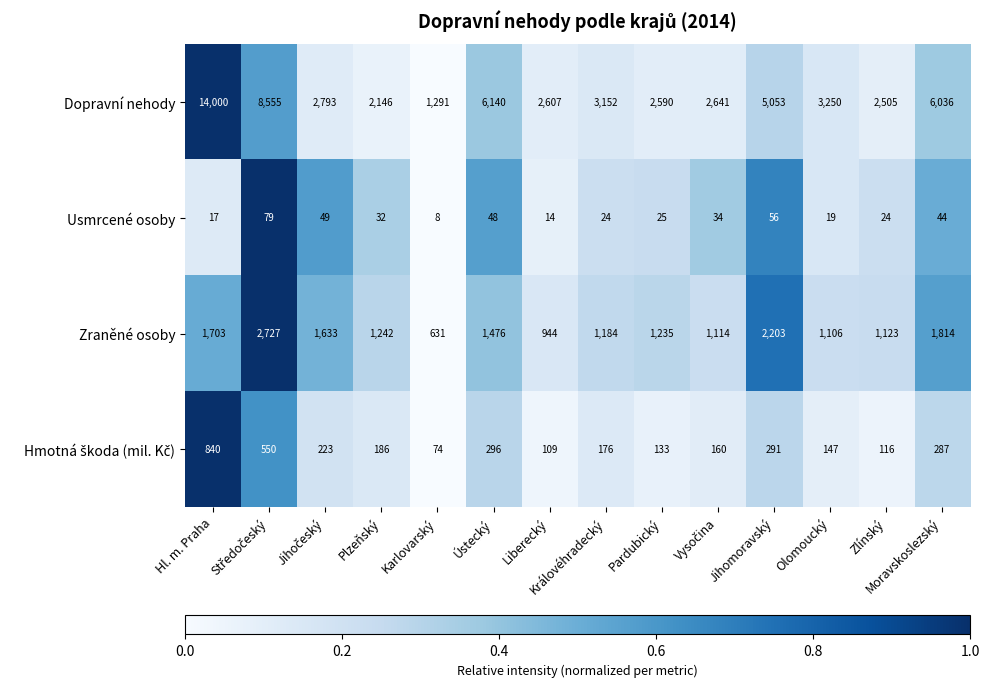

Which series has the largest total across all categories?

Dopravní nehody